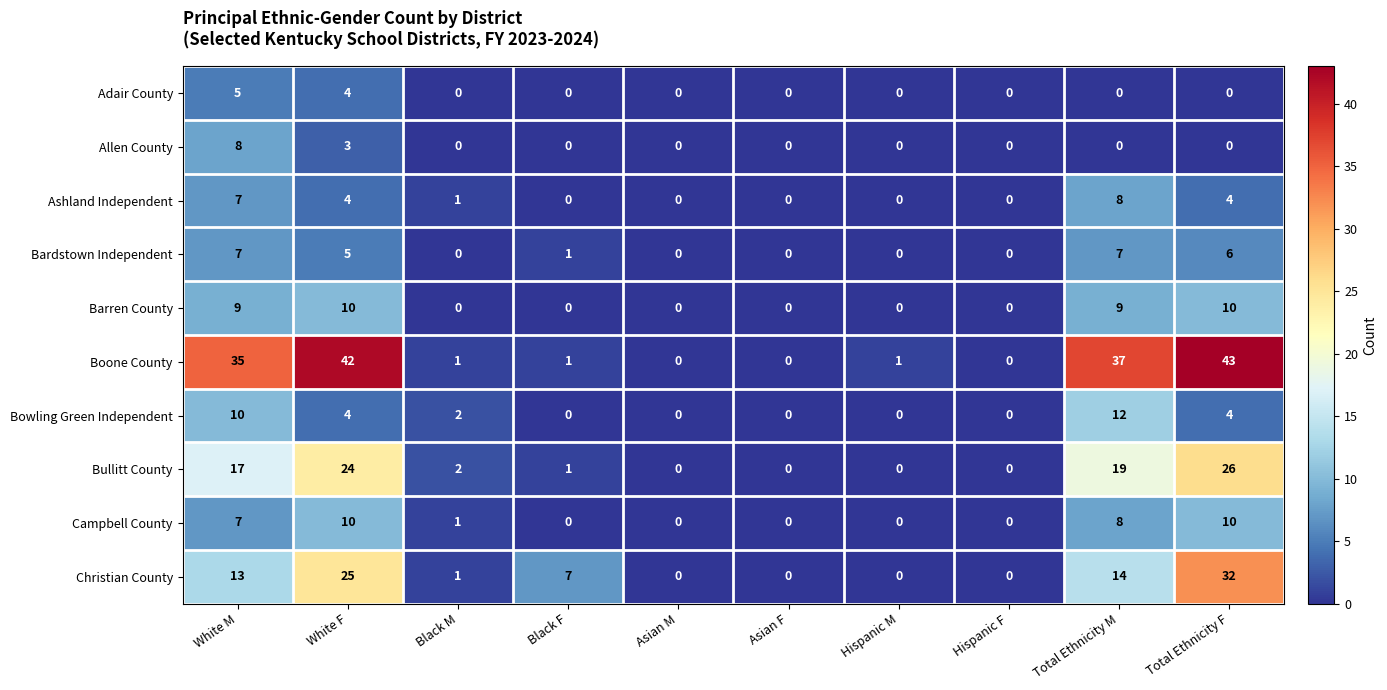

Is it true that Christian County equals 0 at Asian M?

True